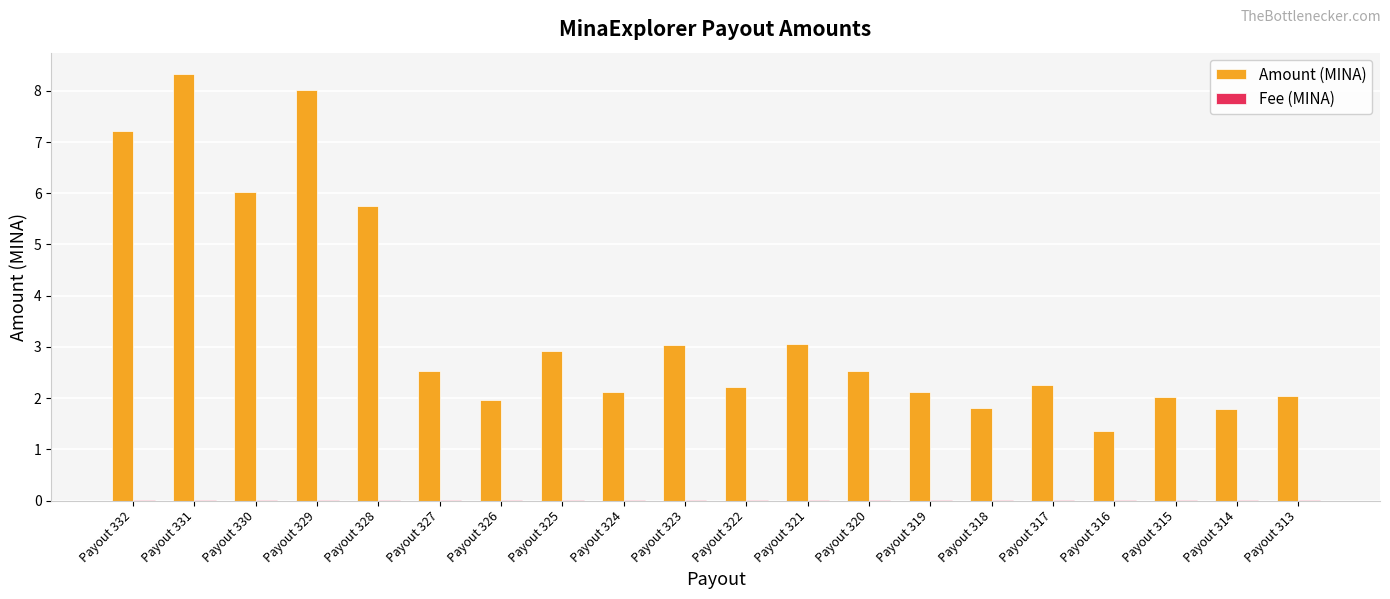

Between Payout 321 and Payout 315, which series saw the biggest shift?

Amount (MINA)